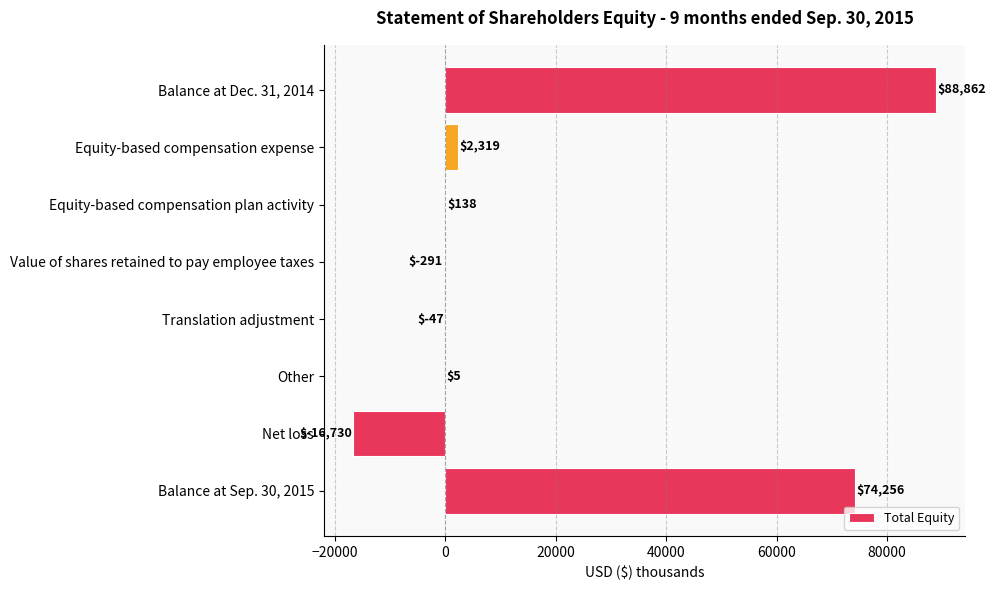

At which category does the chart reach its peak across all series?

Balance at Dec. 31, 2014